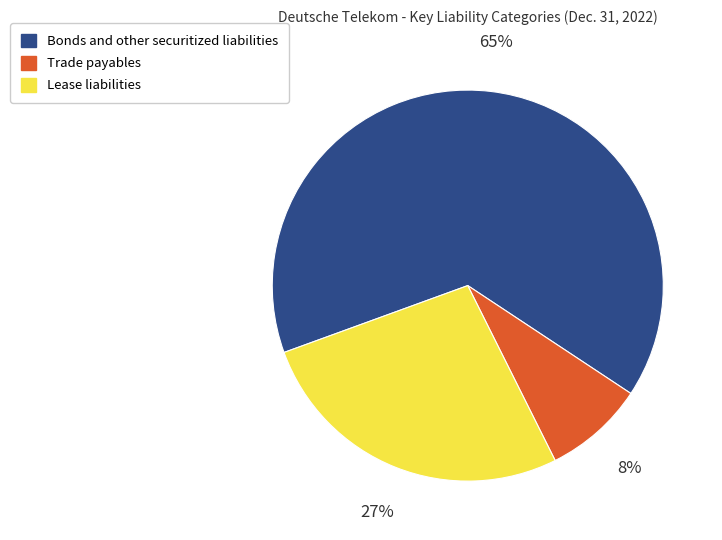

Count the number of slices in the pie.

3